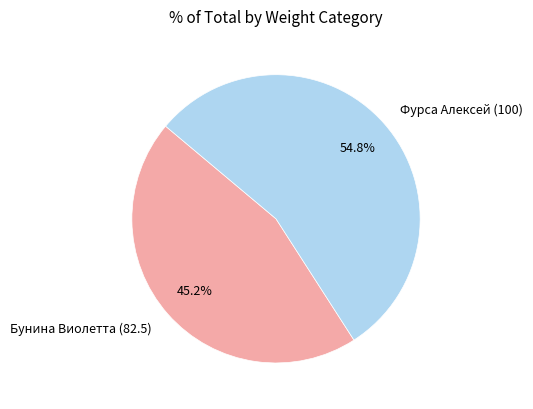

Rank the categories by value from lowest to highest.

Бунина Виолетта (82.5), Фурса Алексей (100)